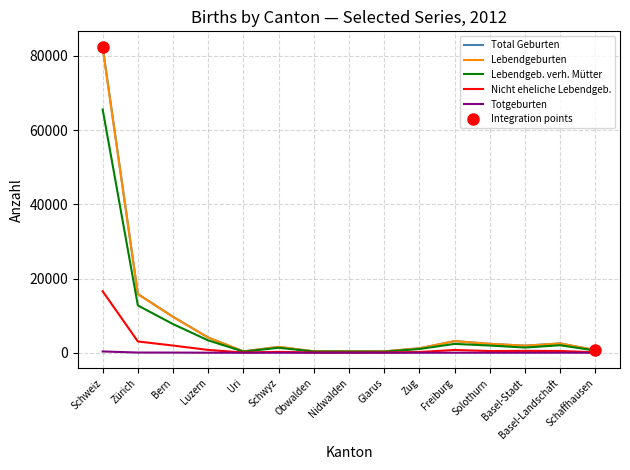

What is the label of the 6th point from the left?

Schwyz